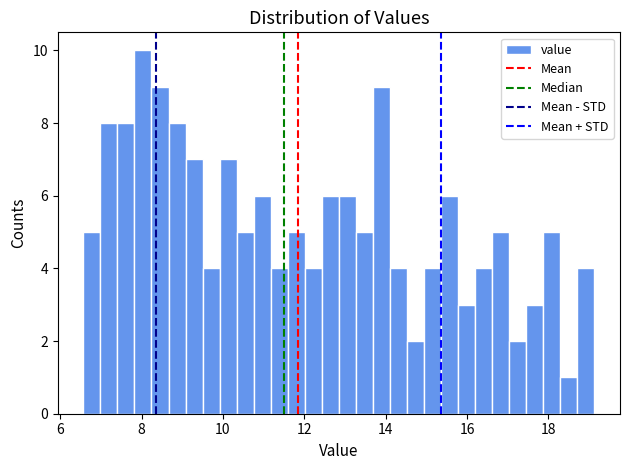

Read against the x-axis, roughly where is the centre of the tallest bar?

8.0